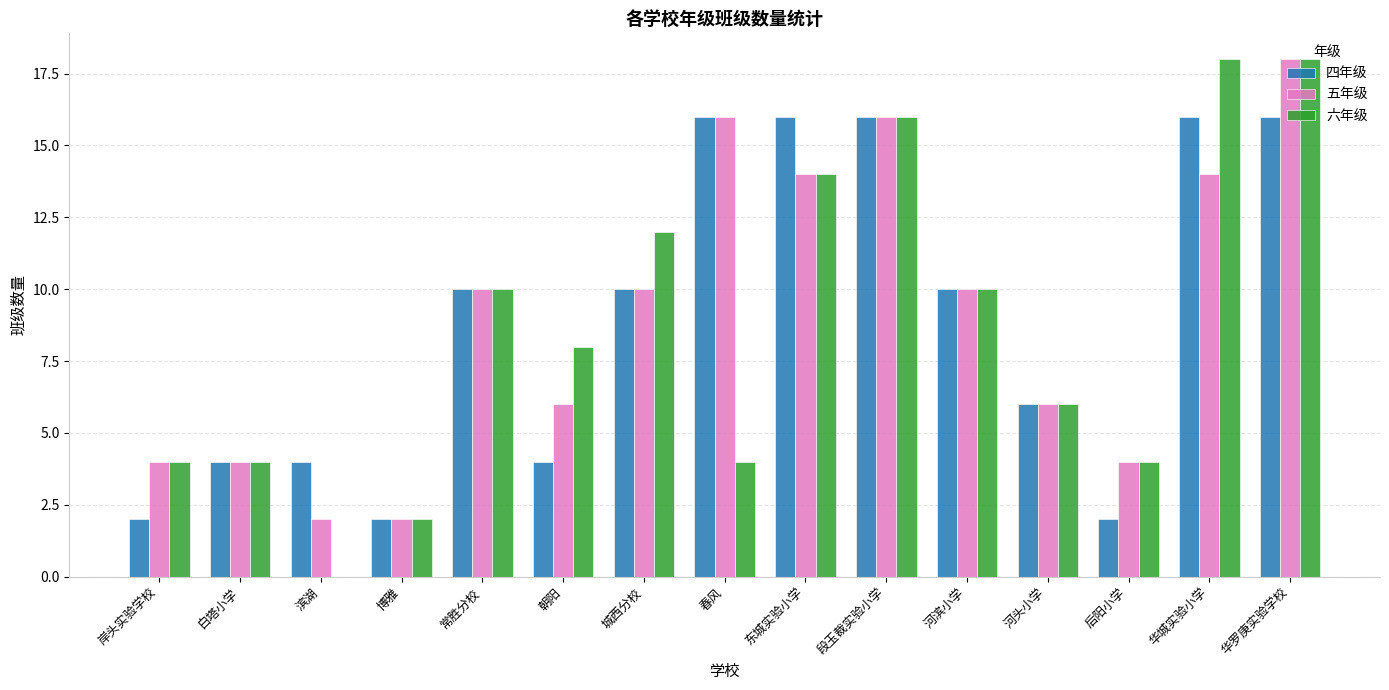

The value of 六年级 at 城西分校 is 4. True or false?

False